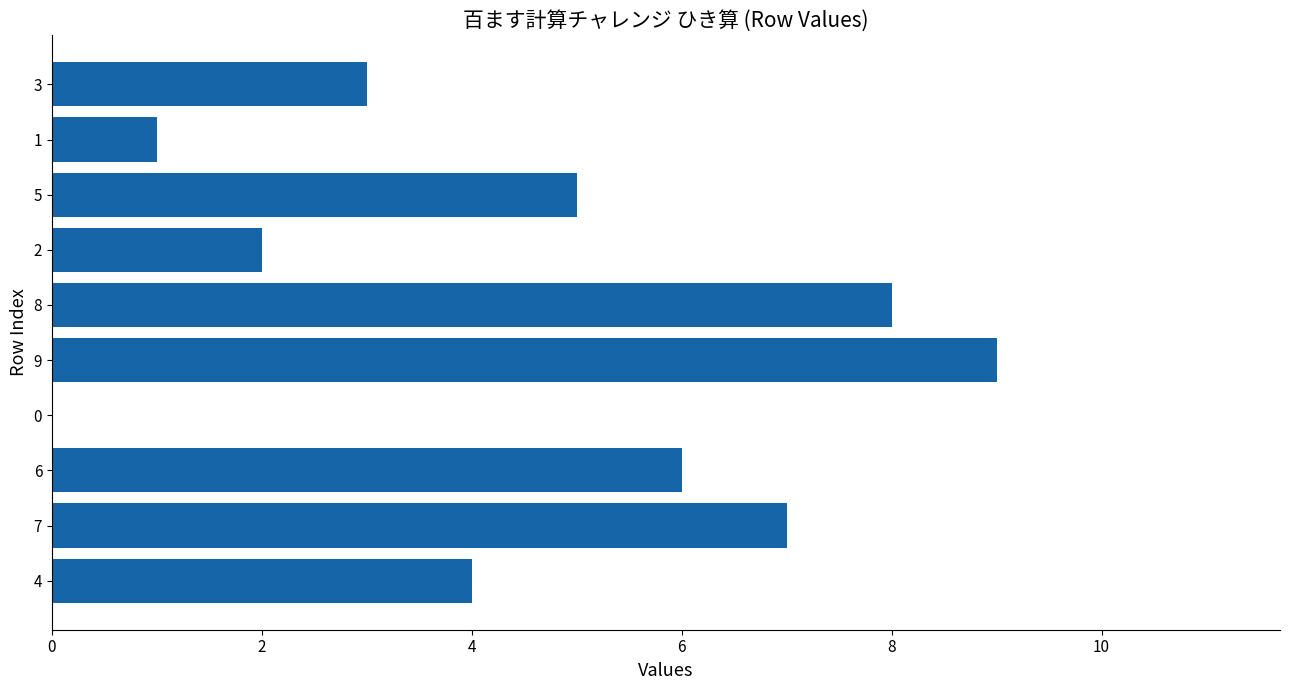

What value does the data have at 0?

0